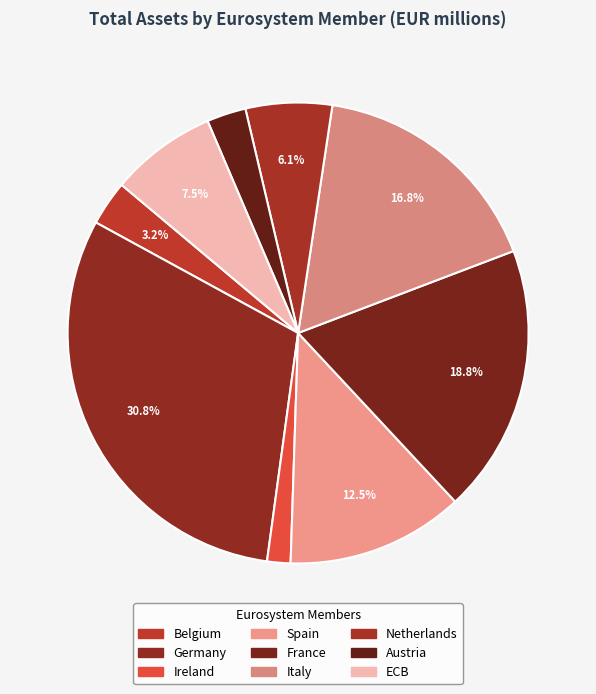

The Netherlands slice represents 6% of the pie. True or false?

True